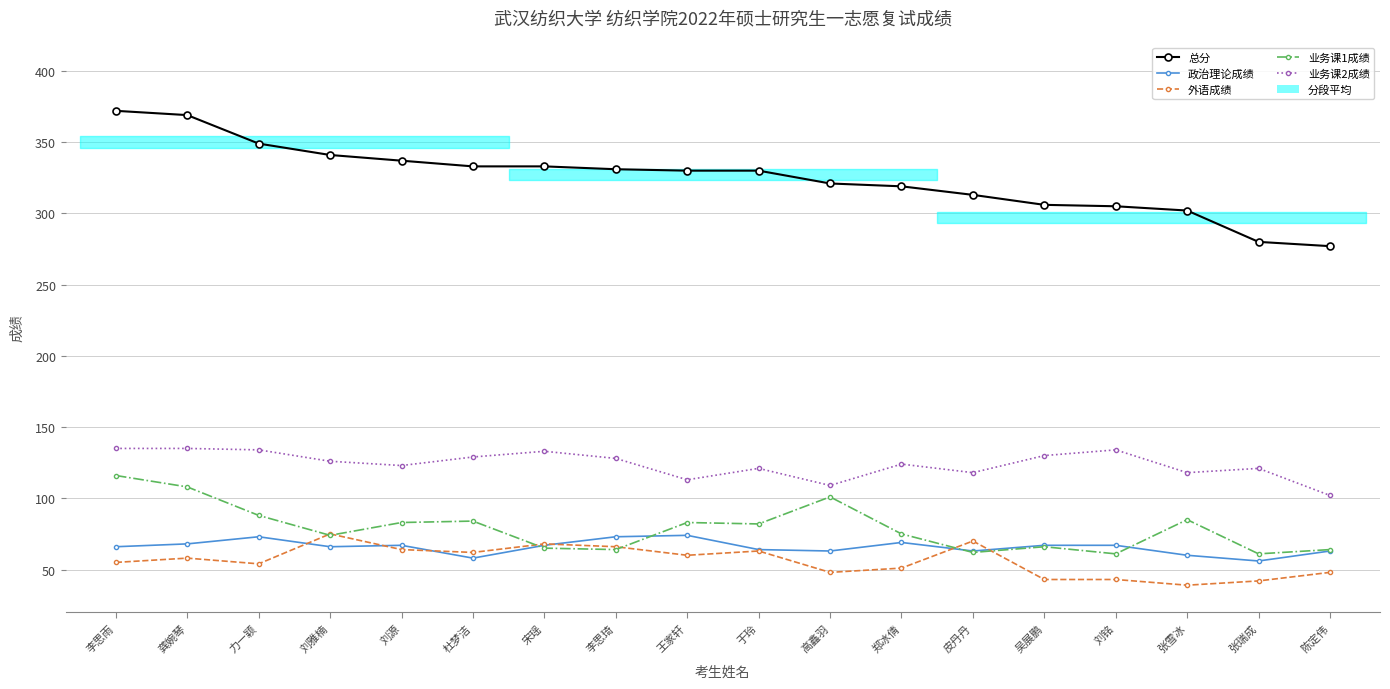

True or false: 业务课2成绩 has a value of 55 at 宋瑶.

False